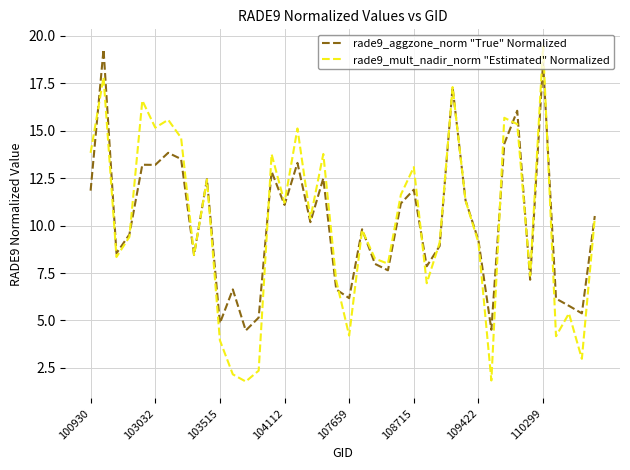

What are all the series names shown in the legend?

rade9_aggzone_norm "True" Normalized, rade9_mult_nadir_norm "Estimated" Normalized